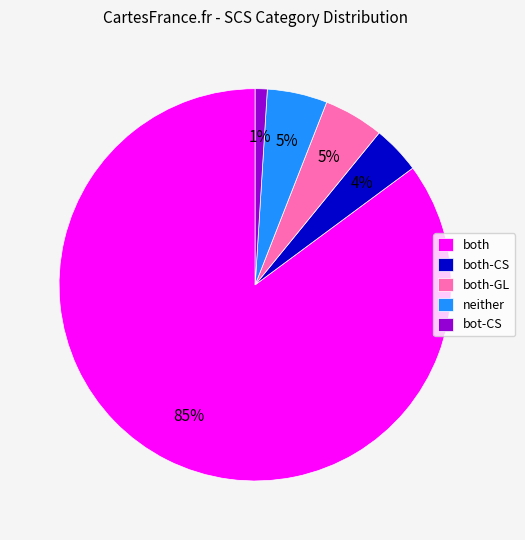

Between both-GL and both-CS, which is larger?

both-GL